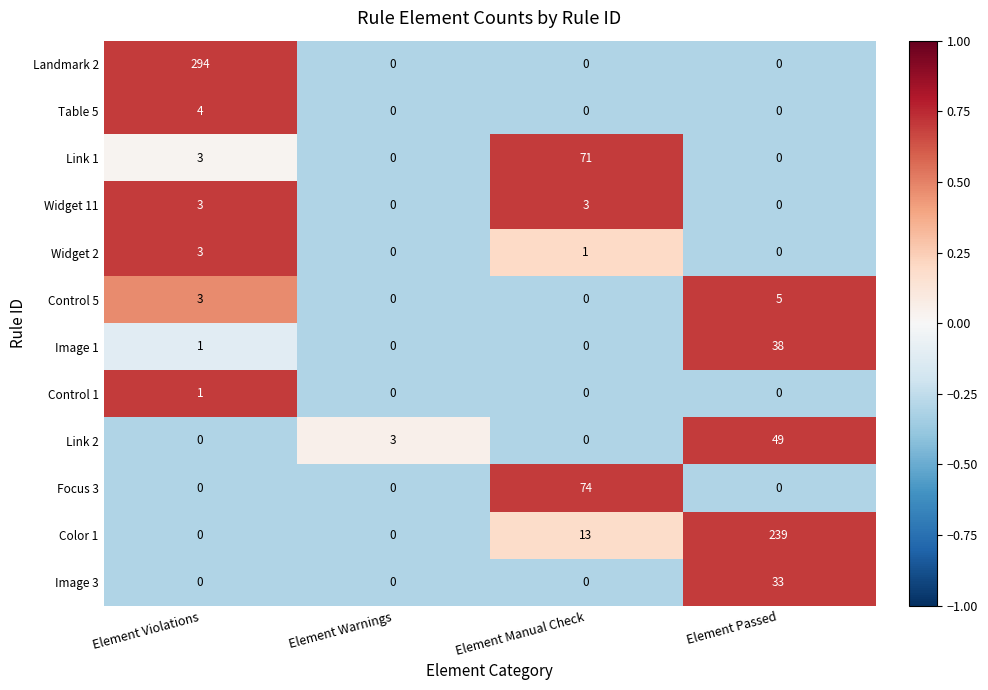

Which series has the largest total across all categories?

Landmark 2